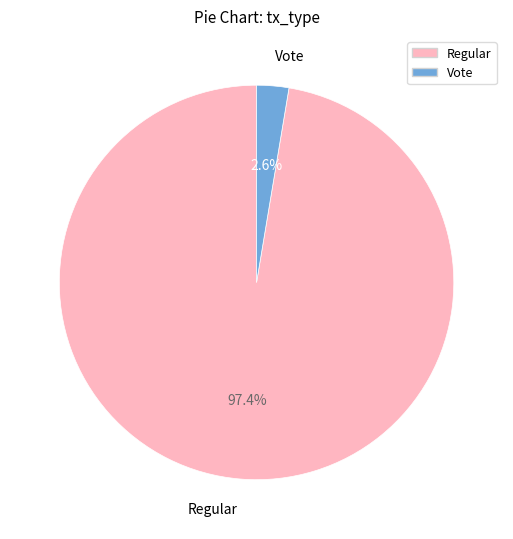

Between Vote and Regular, which is larger?

Regular